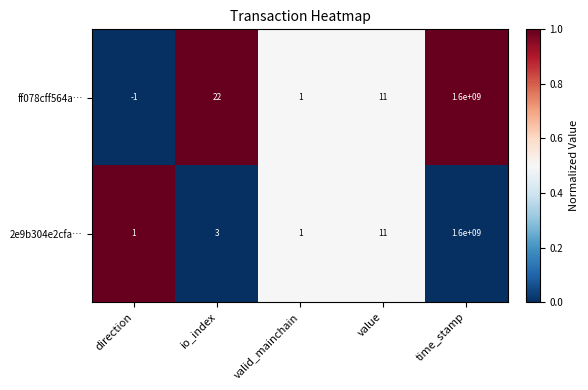

At which category is the sum across all series the highest?

time_stamp